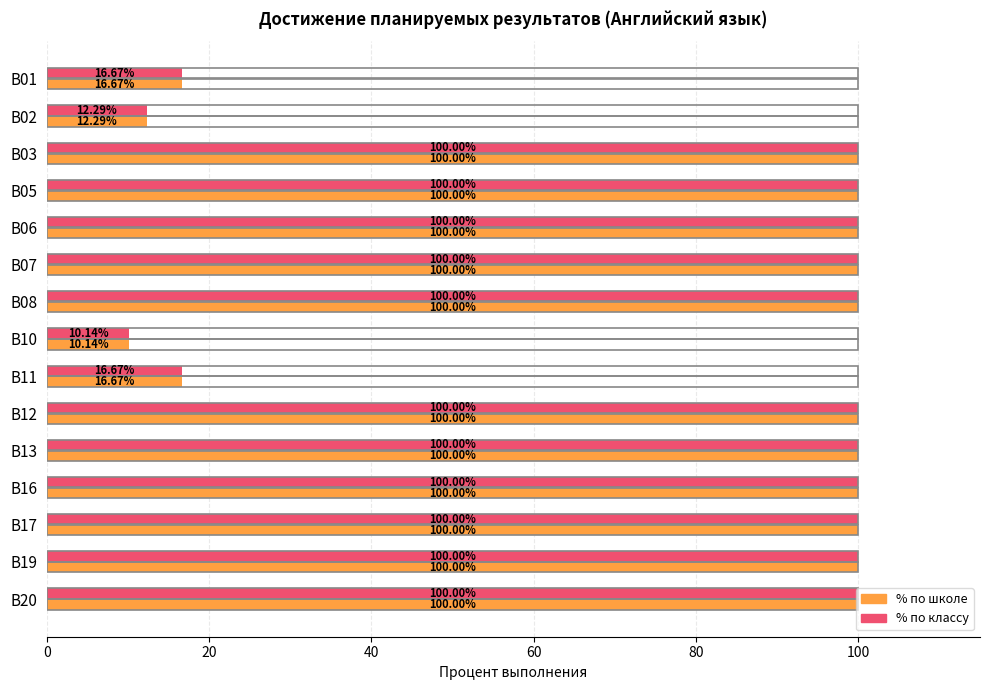

What is the sum of all % по школе values?

1155.8